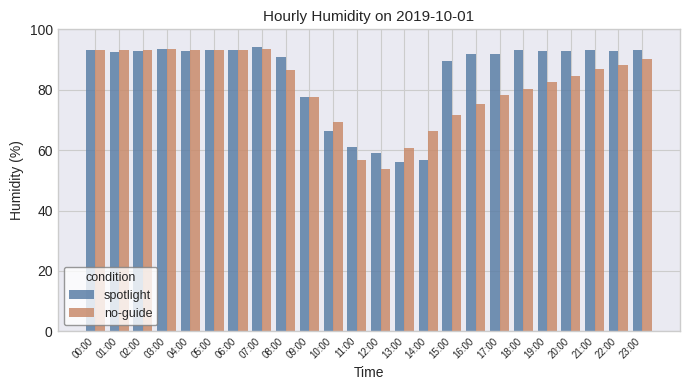

What value does the spotlight series have at 10:00?

66.5